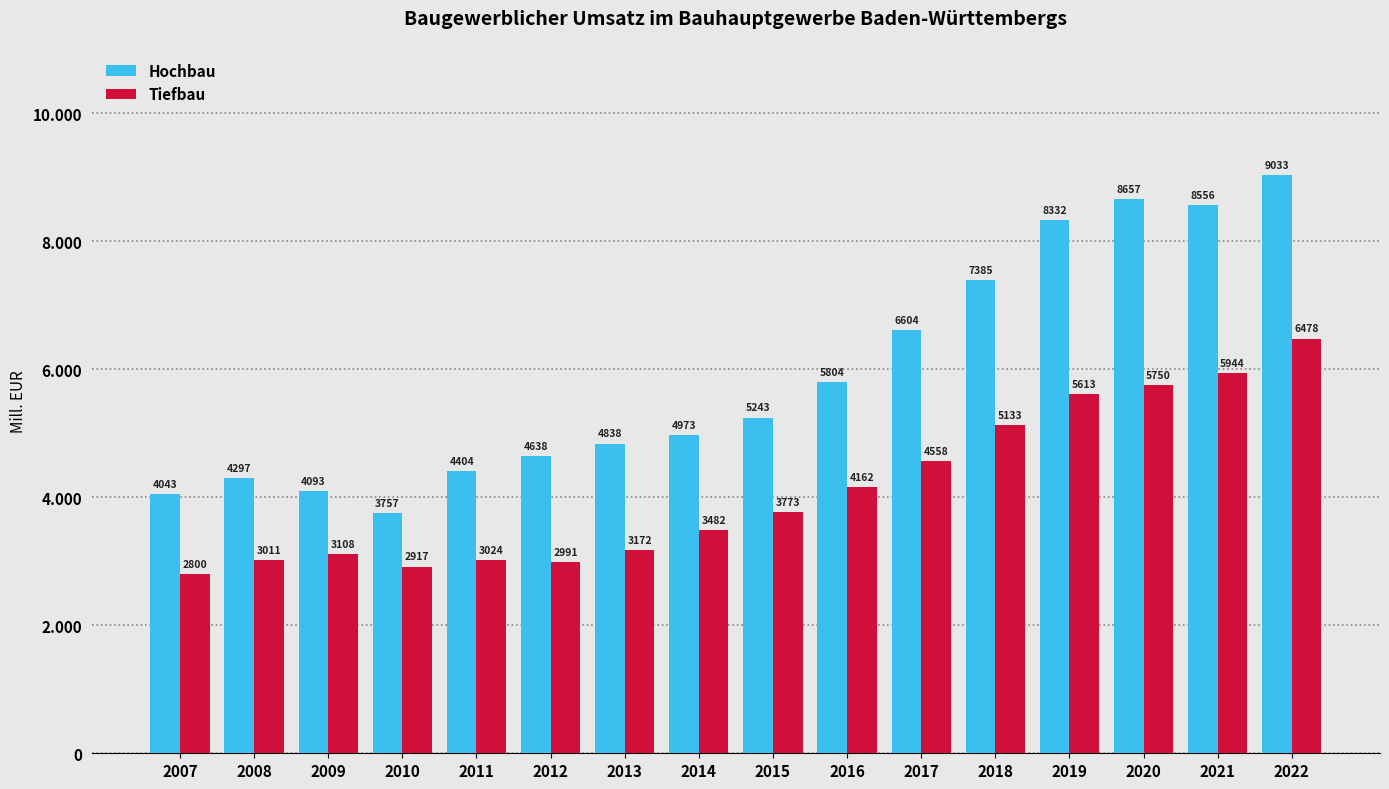

What is the difference between the maximum and minimum values in the Tiefbau series?

3678